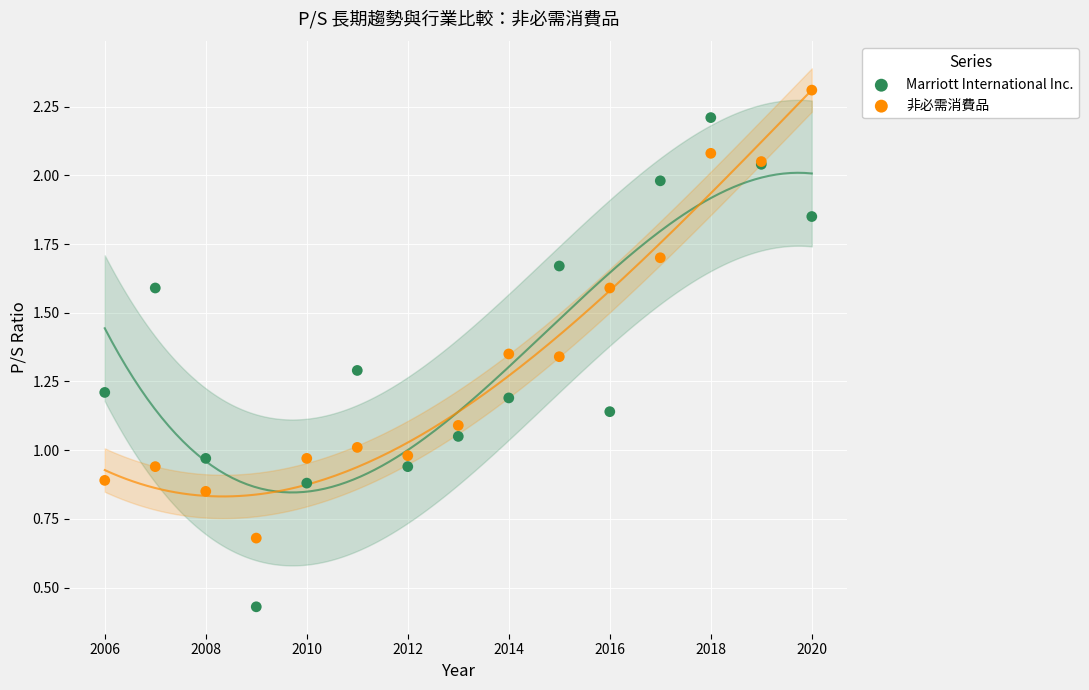

Which series has the largest Y range (max minus min)?

Marriott International Inc.